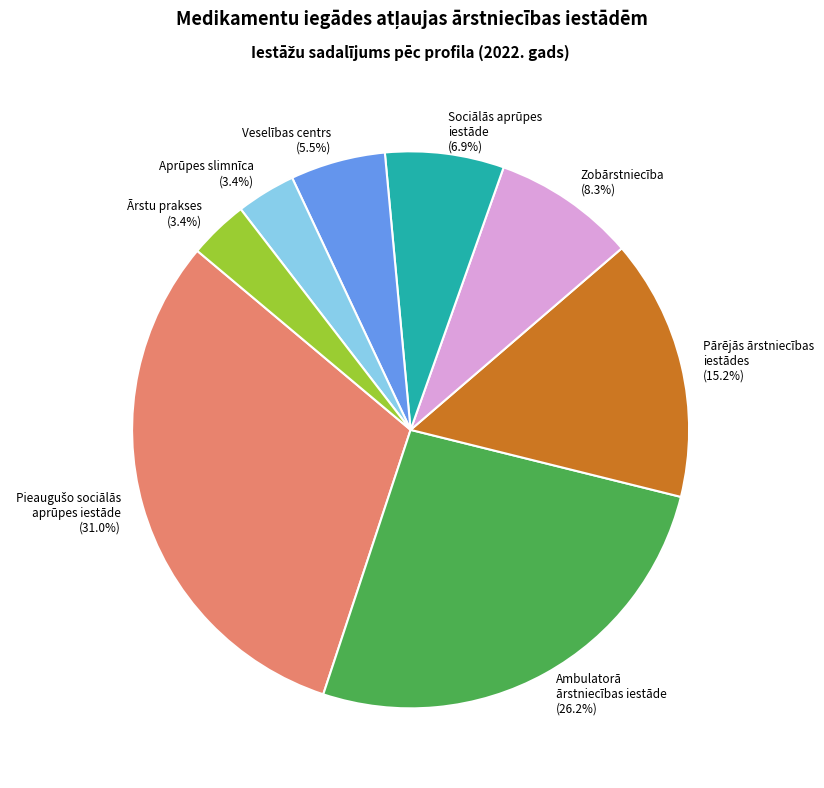

Between Aprūpes slimnīca and Ambulatorā ārstniecības iestāde, which is larger?

Ambulatorā ārstniecības iestāde